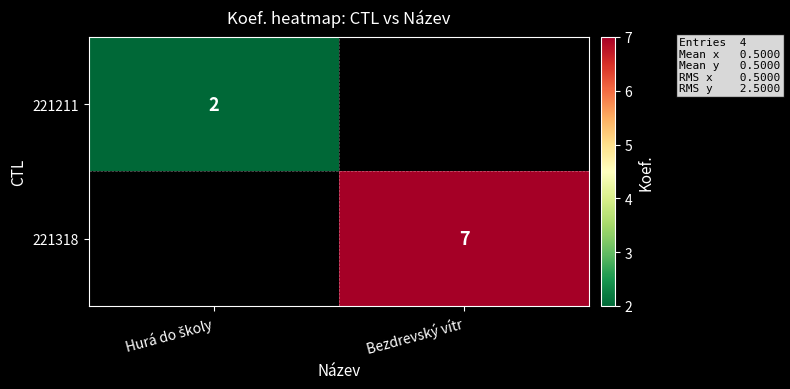

Is it true that 221318 equals 3 at Bezdrevský vítr?

False